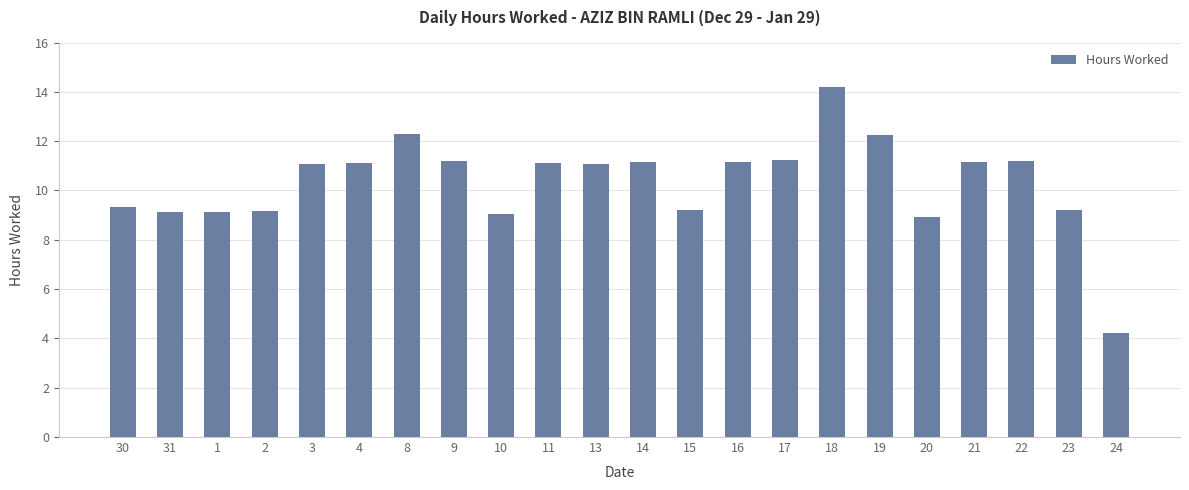

What is the sum of all values?

227.6